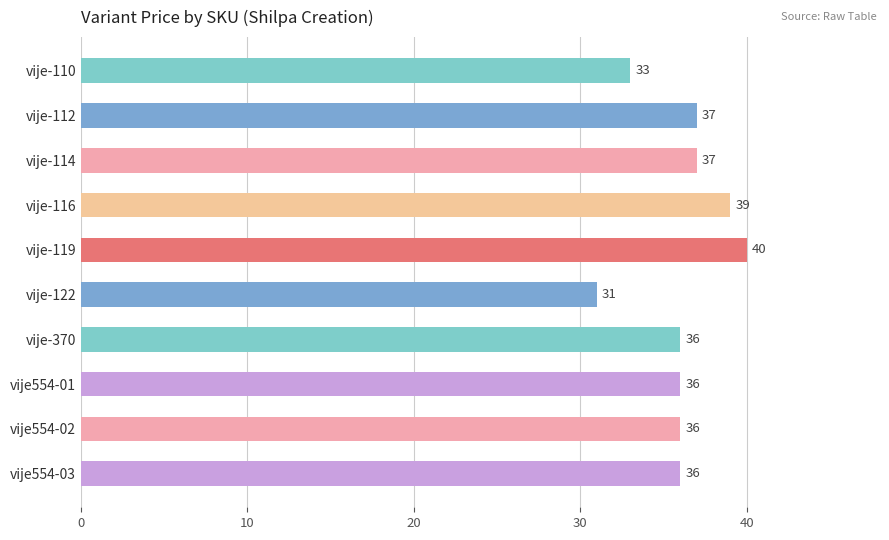

What value does the data have at vije-116?

39